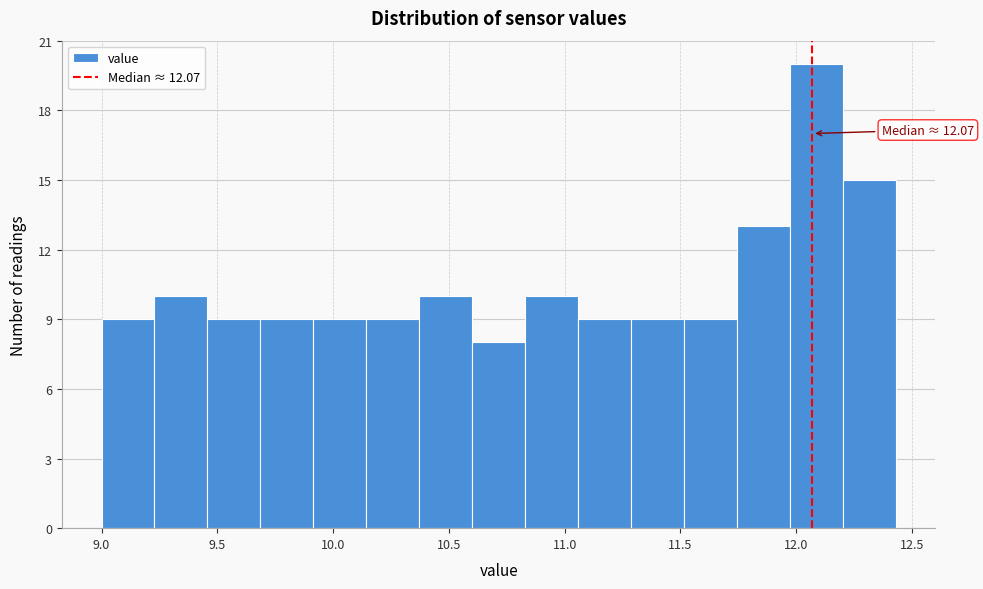

Which range on the x-axis has the tallest bar?

11.95 to 12.20